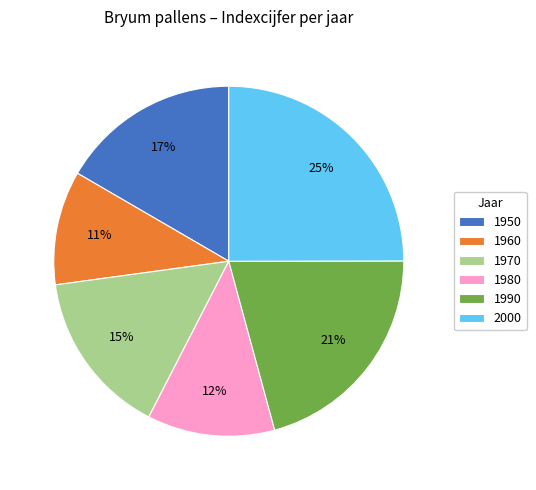

Between 1960 and 1970, which is larger?

1970